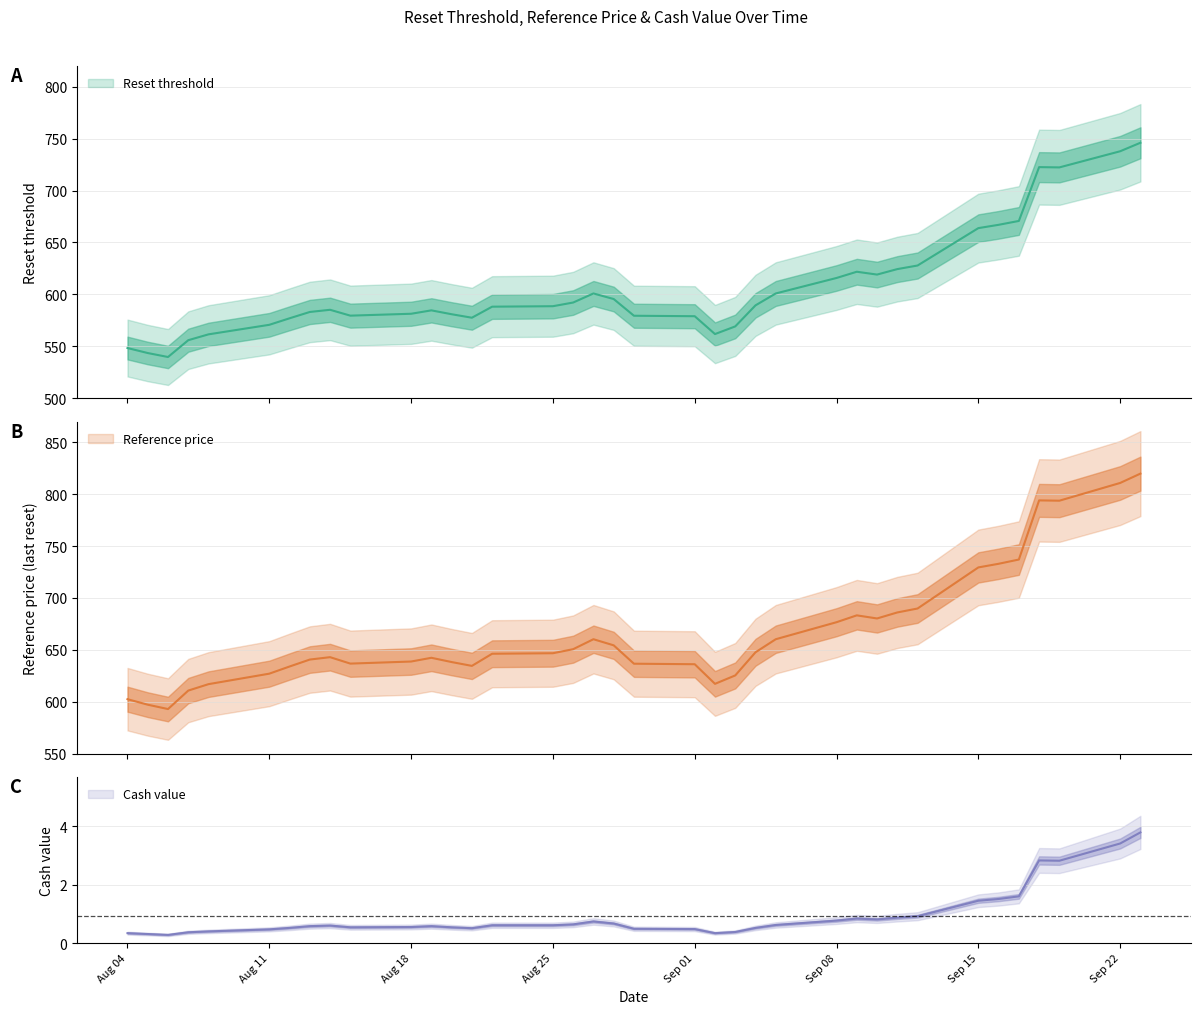

At which category is the sum across all series the highest?

2025-09-23